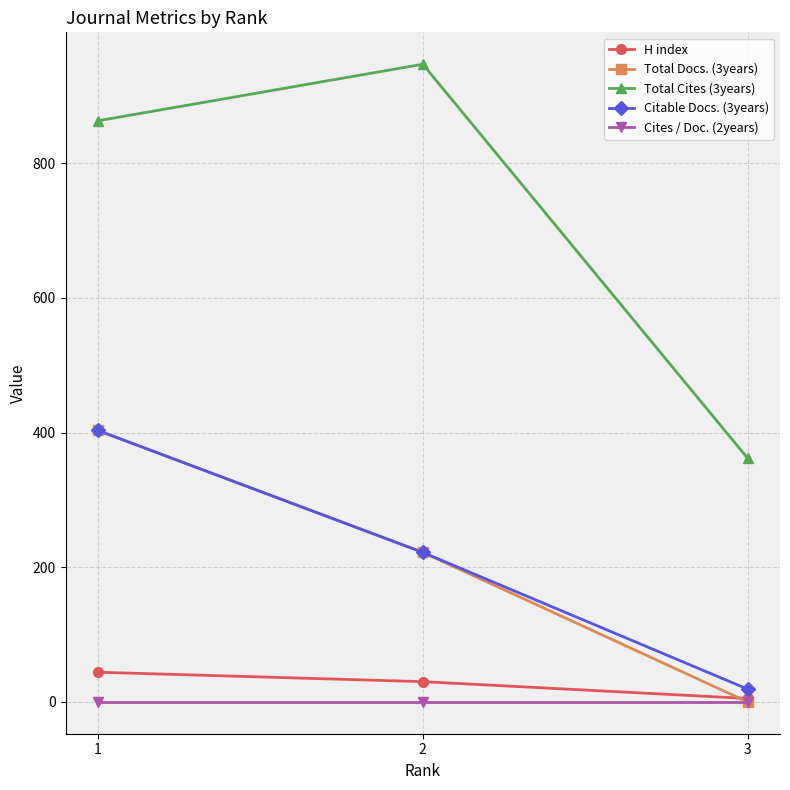

What is the greatest value displayed?

947